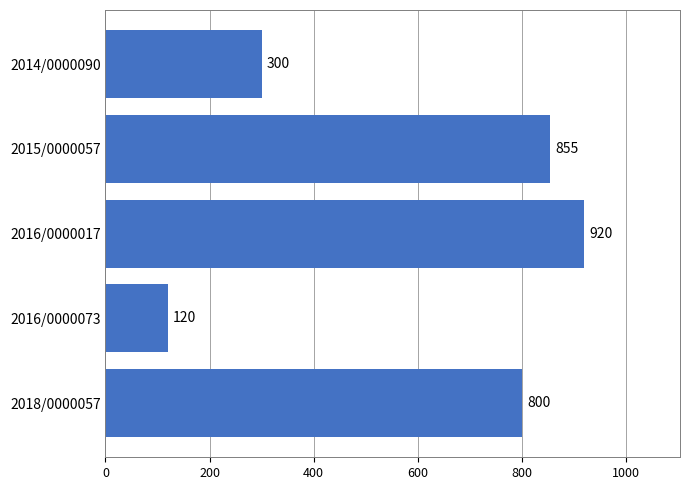

List the labels in order of value, smallest first.

2016/0000073, 2014/0000090, 2018/0000057, 2015/0000057, 2016/0000017